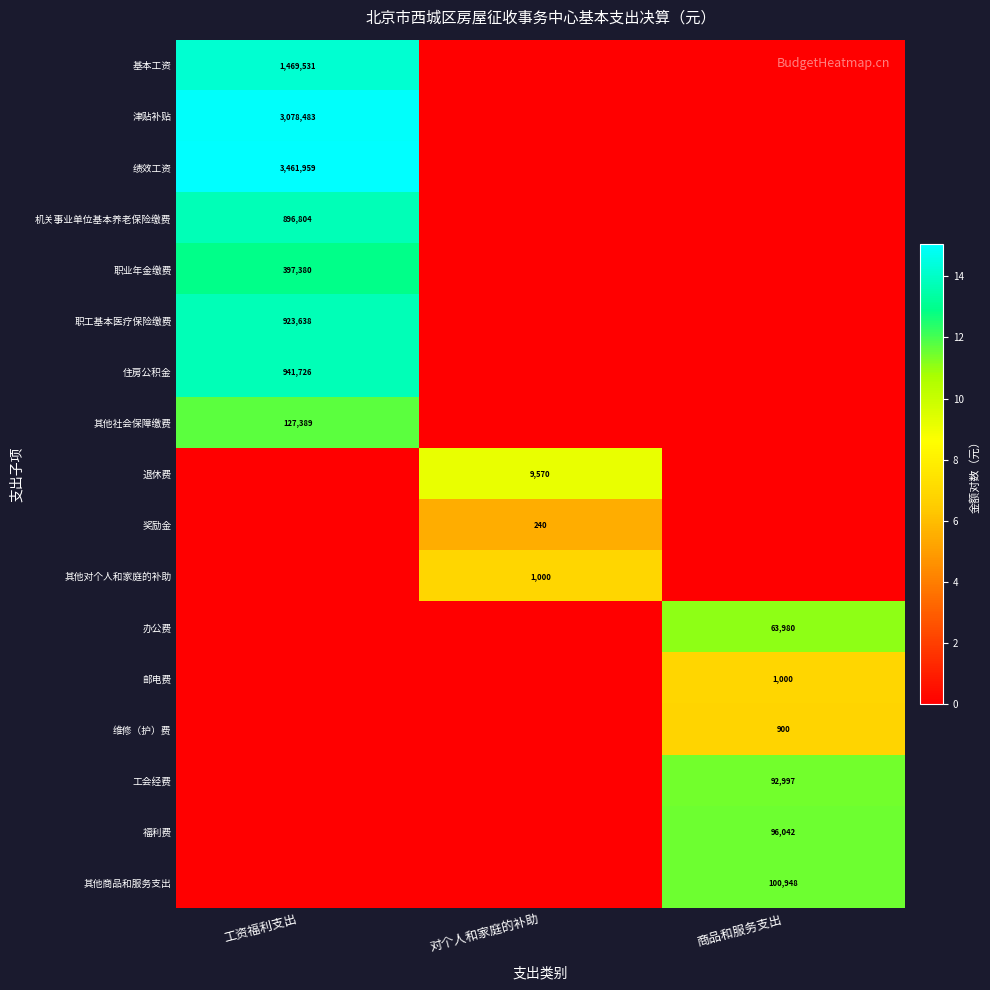

Between 工资福利支出 and 商品和服务支出, which is larger?

工资福利支出